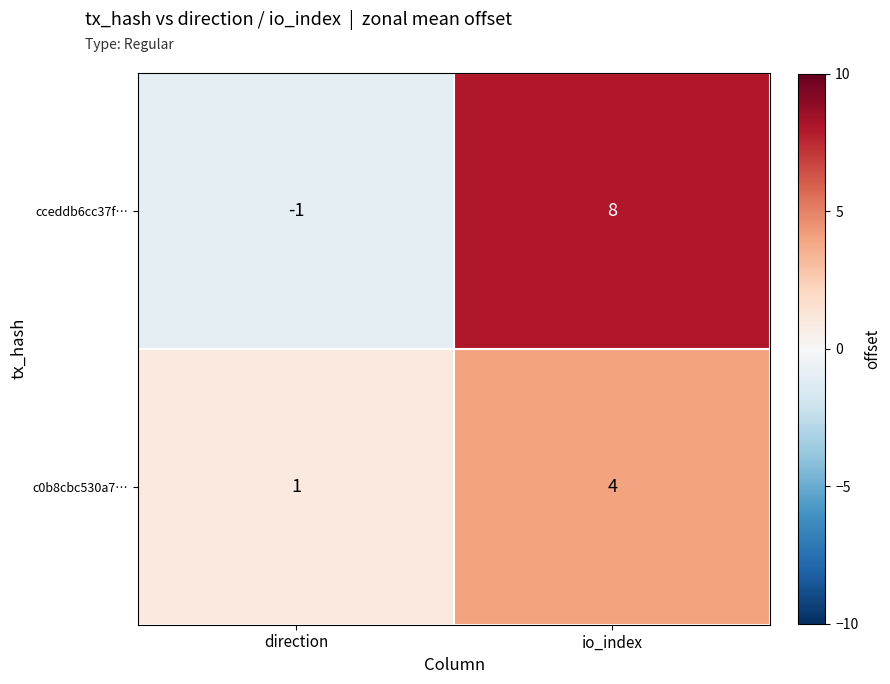

Rank the series at direction from highest to lowest value.

c0b8cbc530a7…, cceddb6cc37f…